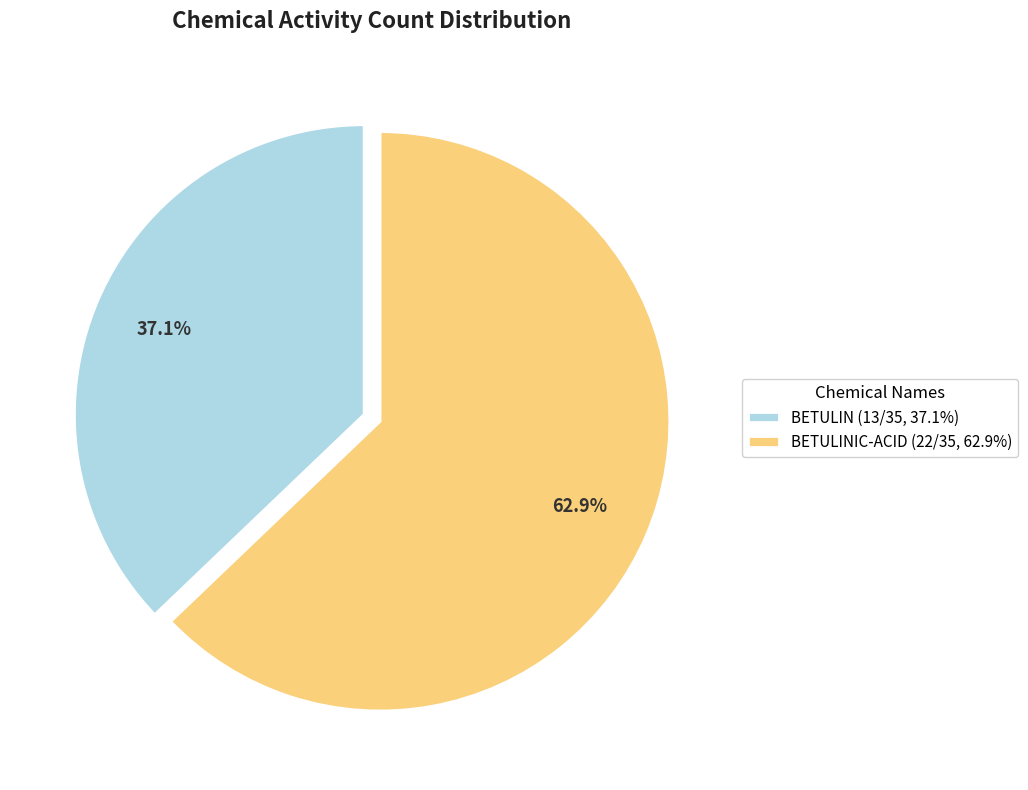

Which category has the smallest portion of the pie?

BETULIN (13/35, 37.1%)